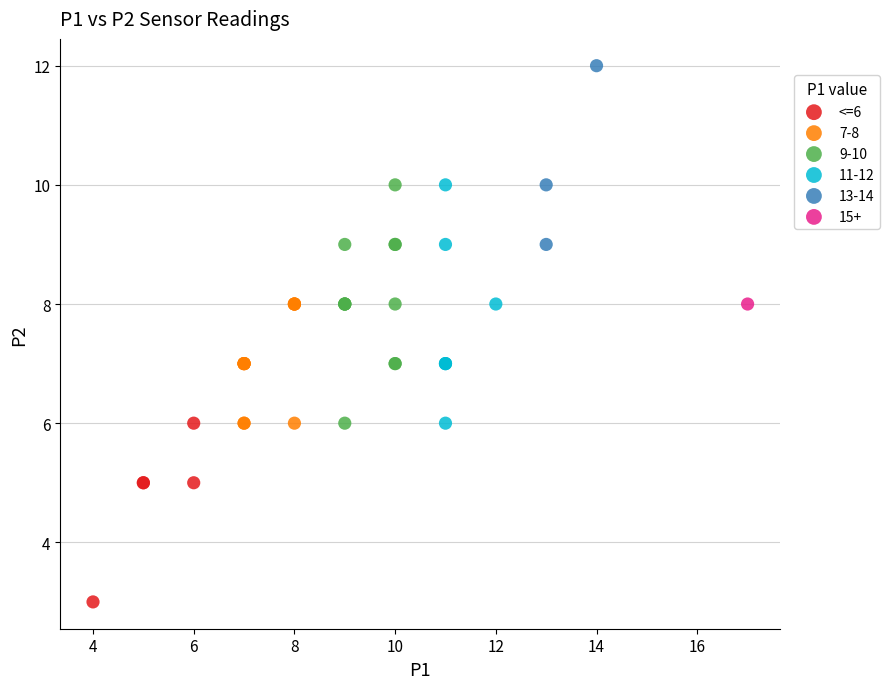

What are all the series names shown in the legend?

<=6, 7-8, 9-10, 11-12, 13-14, 15+